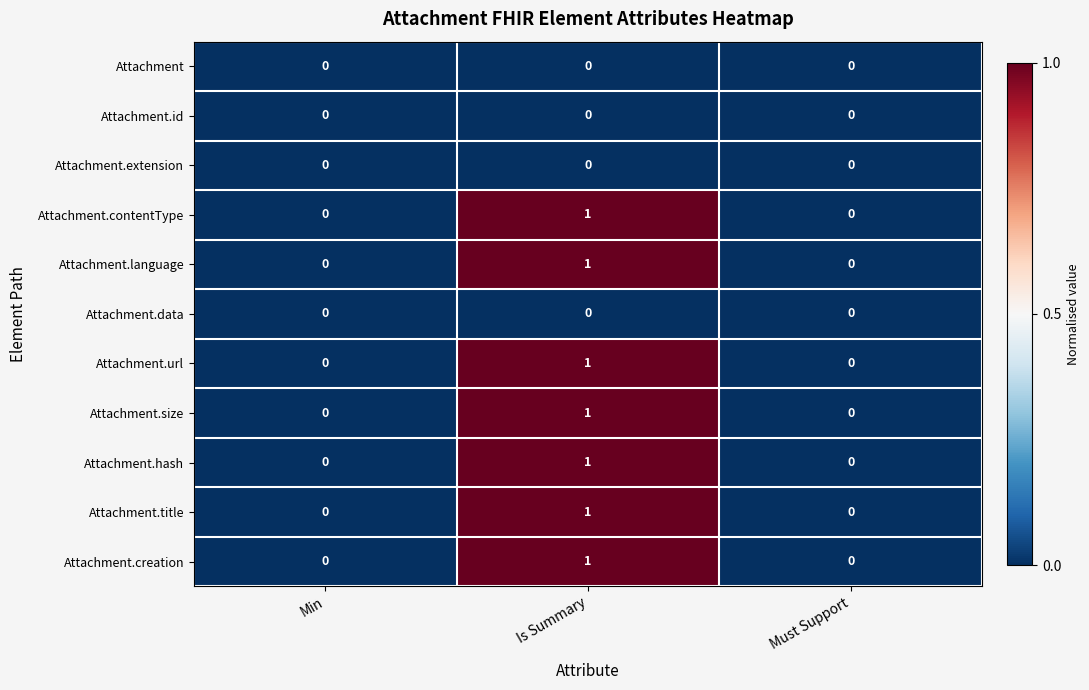

At which category does the chart reach its peak across all series?

Is Summary